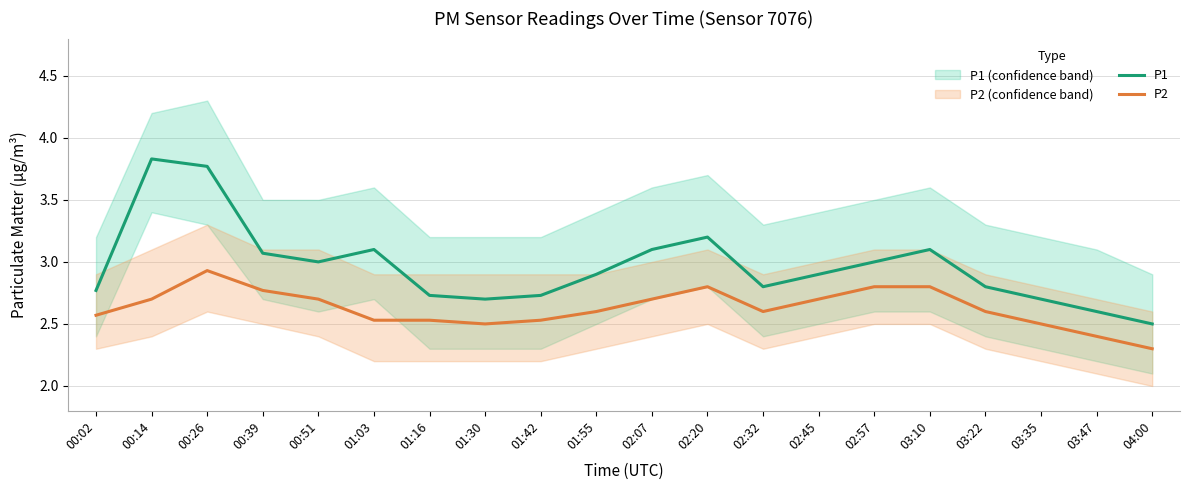

At which label is P1 closest to 3?

00:51